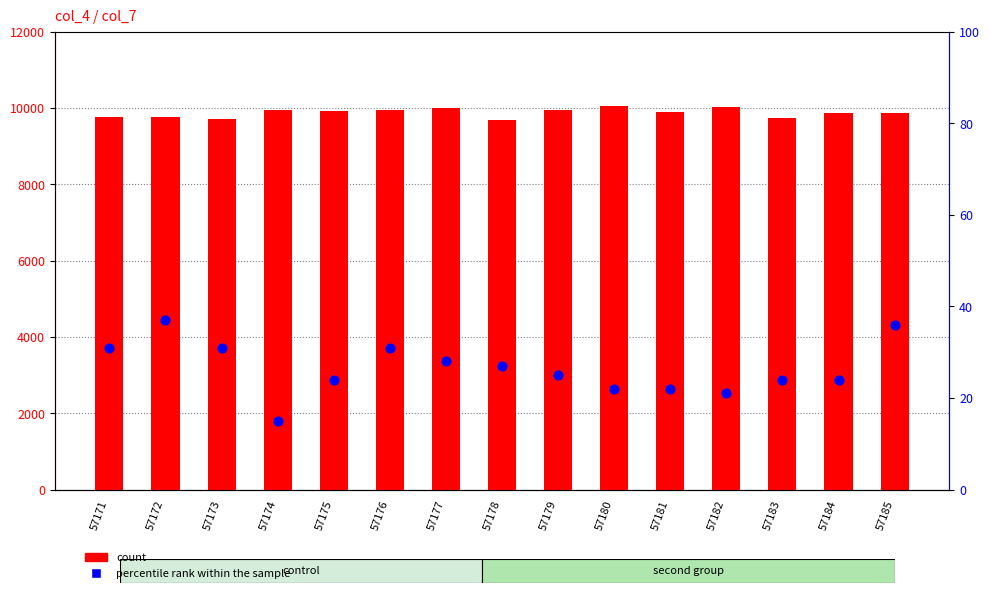

Is the value of percentile rank within the sample at 57185 greater than the value of count at 57183?

No